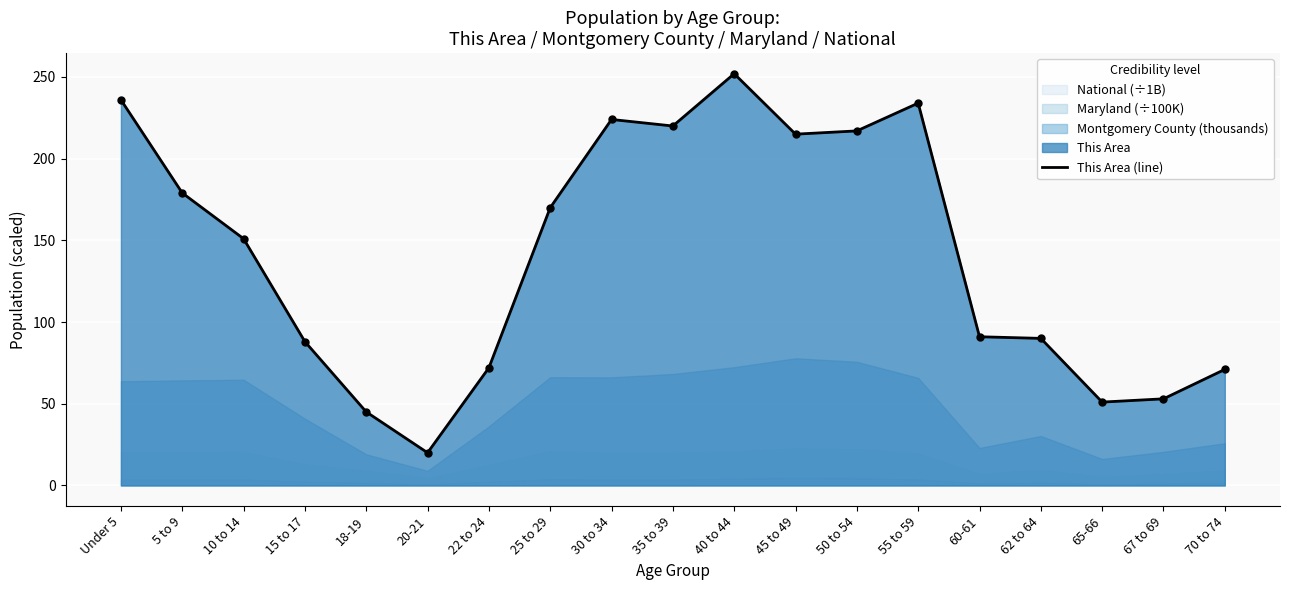

What is the change in value from 67 to 69 to 70 to 74?

+18